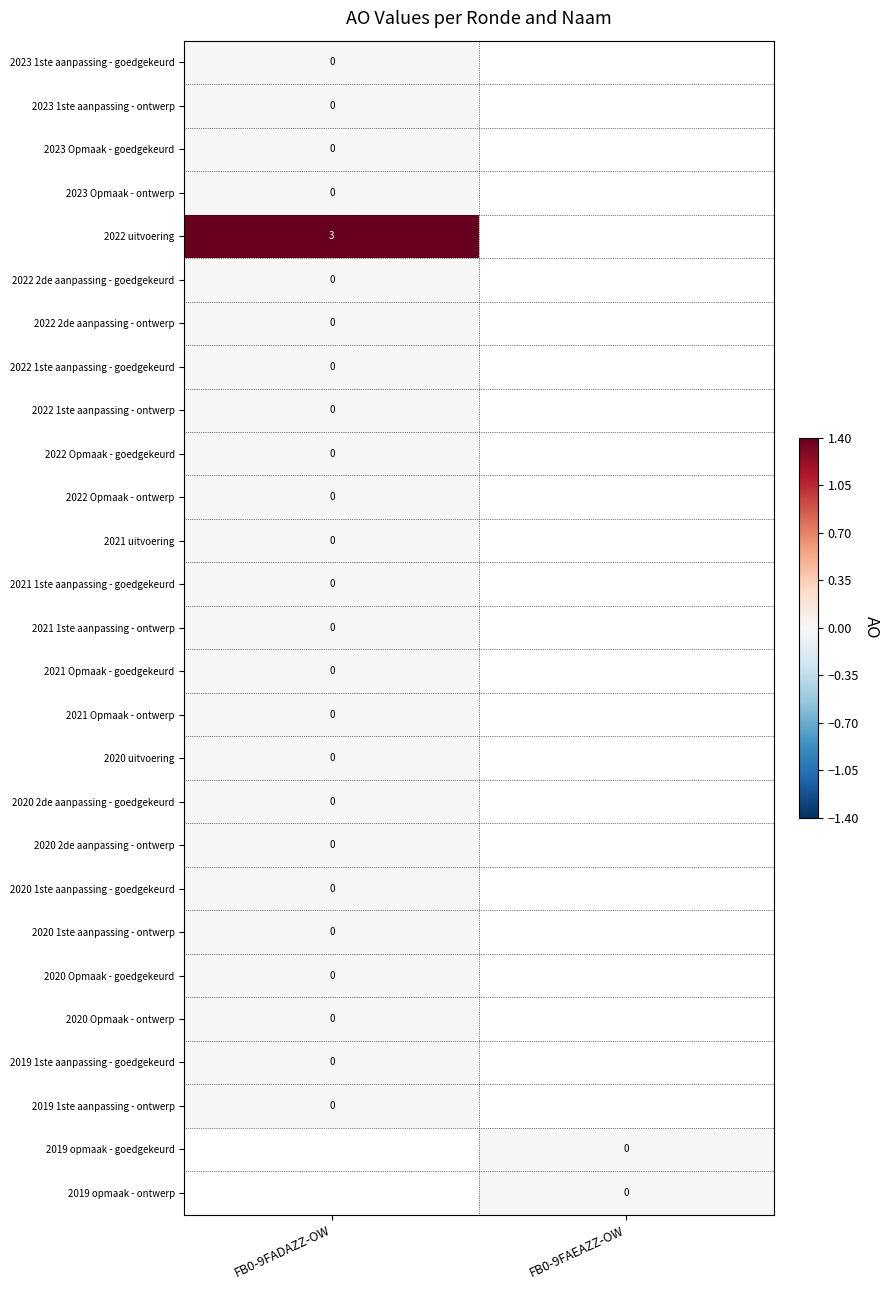

Count the number of categories in the chart.

2